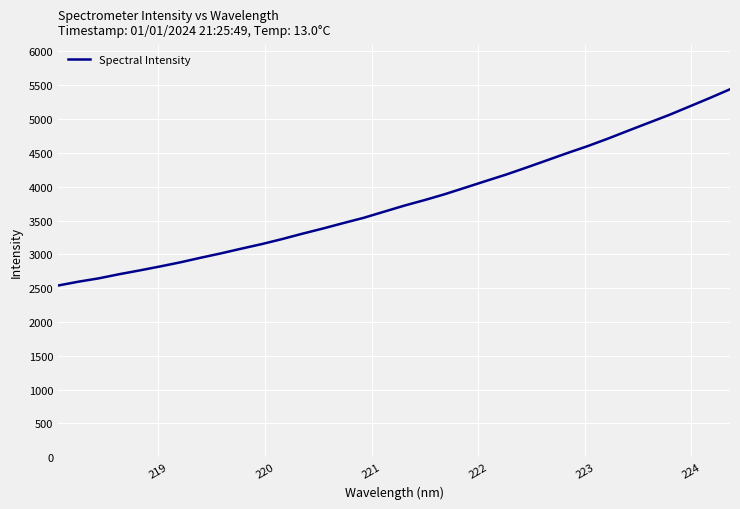

True or false: the data has more than 1 interior local peaks.

False